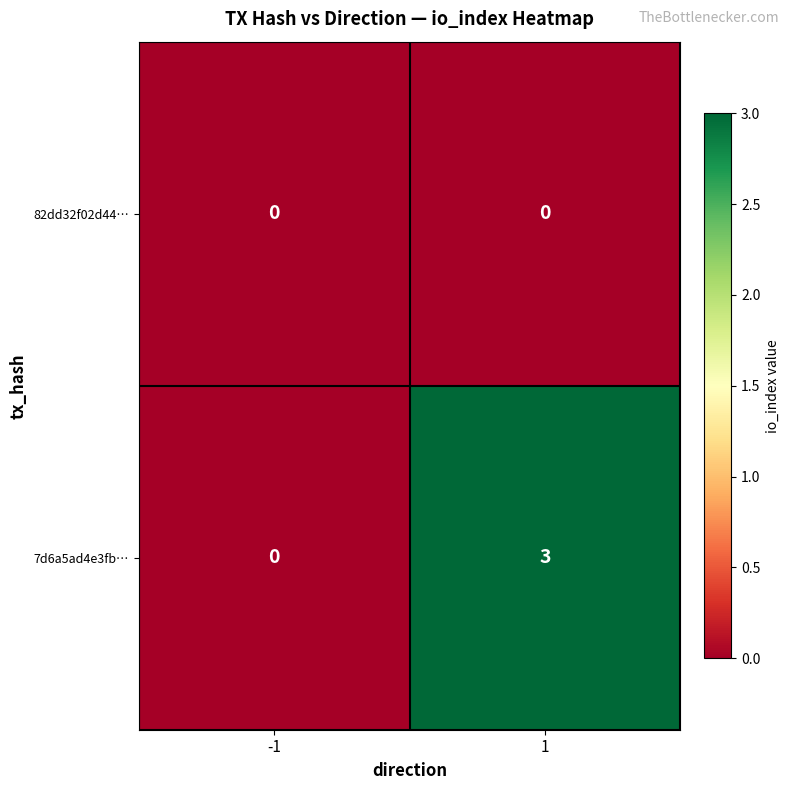

What is the sum of the 7d6a5ad4e3fb… values at -1 and 1?

3